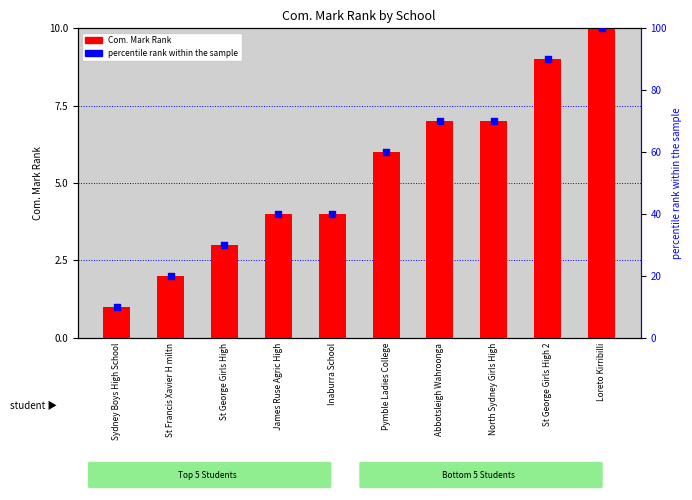

Which series has the largest total across all categories?

percentile rank within the sample